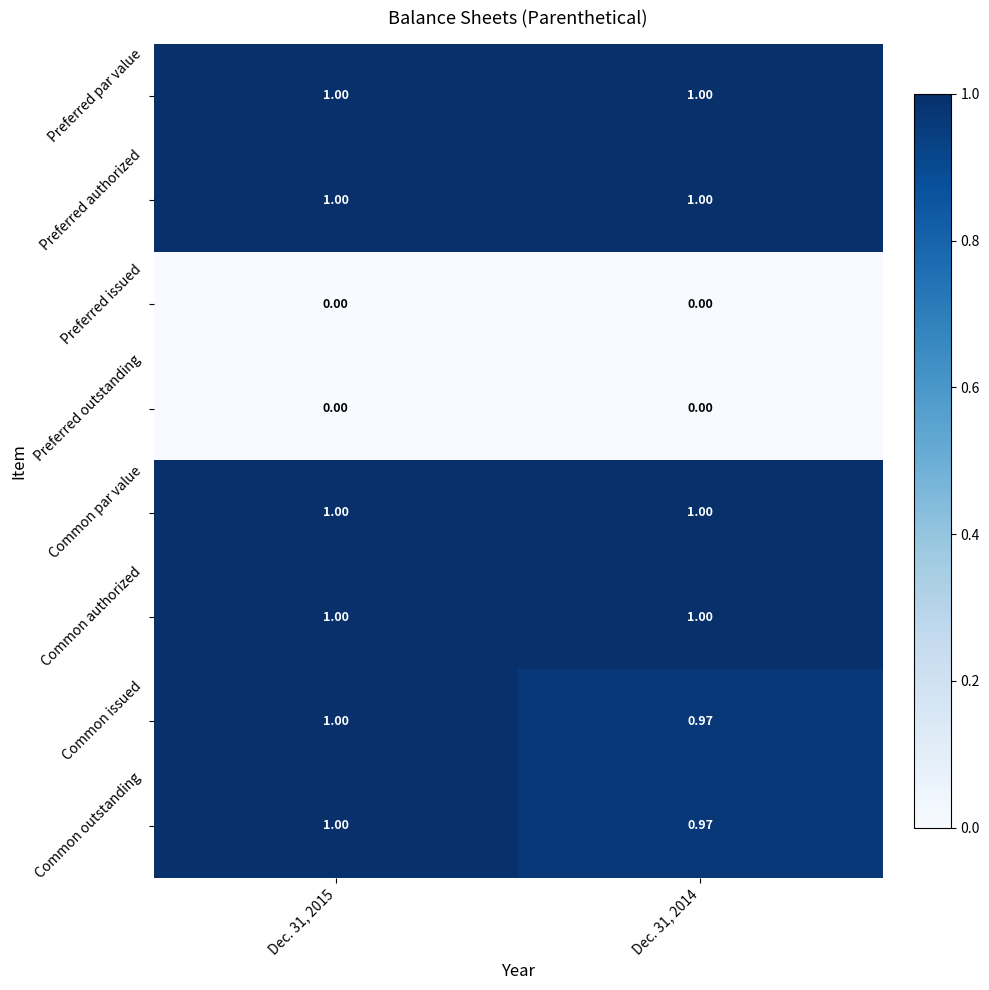

What is the difference between the highest and lowest values at Dec. 31, 2015?

1.0